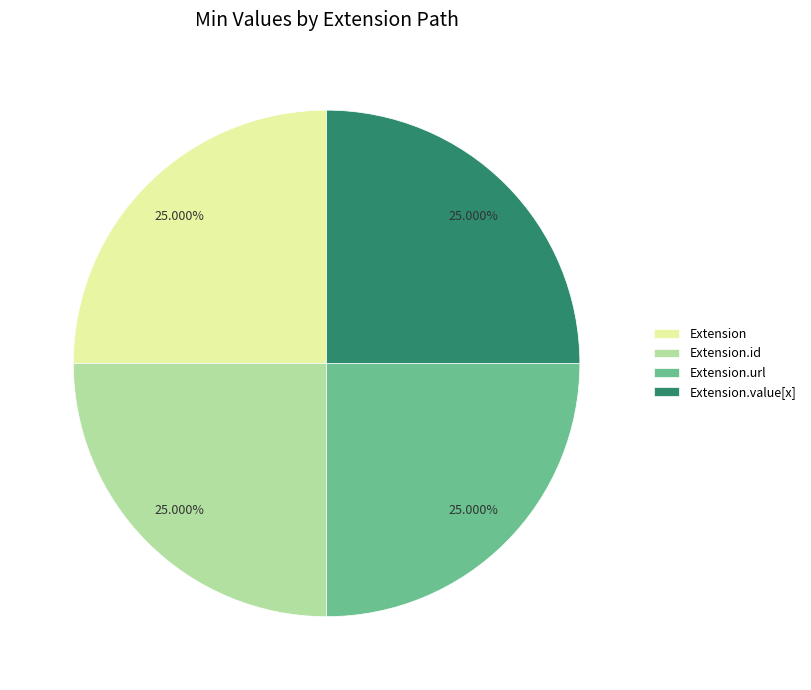

Is Extension.url the majority of the pie?

No